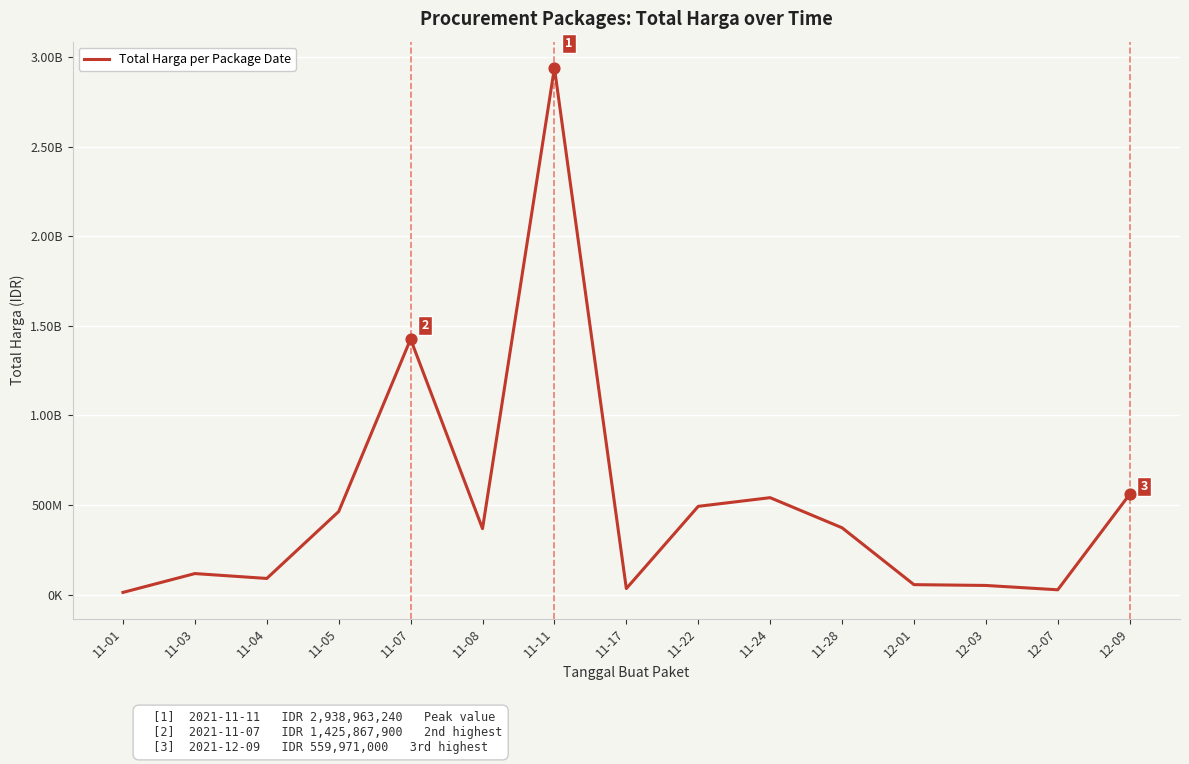

Between 12-09 and 12-01, which is larger?

12-09